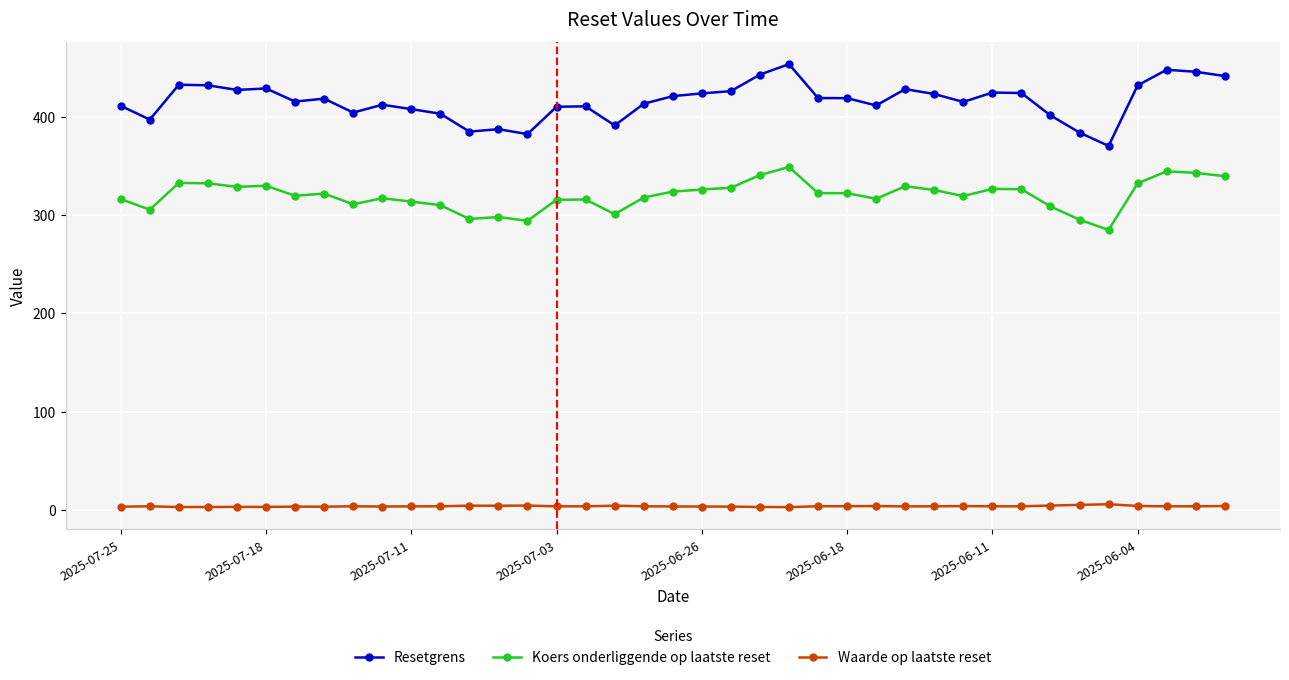

What is the difference between the maximum and minimum values in the Koers onderliggende op laatste reset series?

64.0